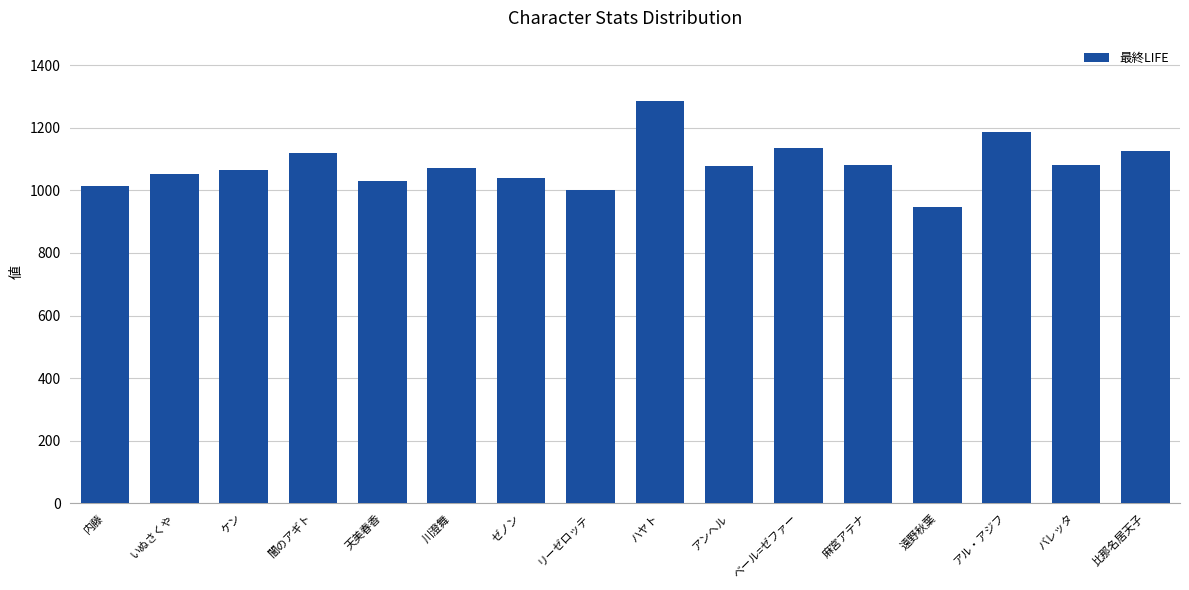

What is the ratio of the value at バレッタ to the value at リーゼロッテ?

1.1